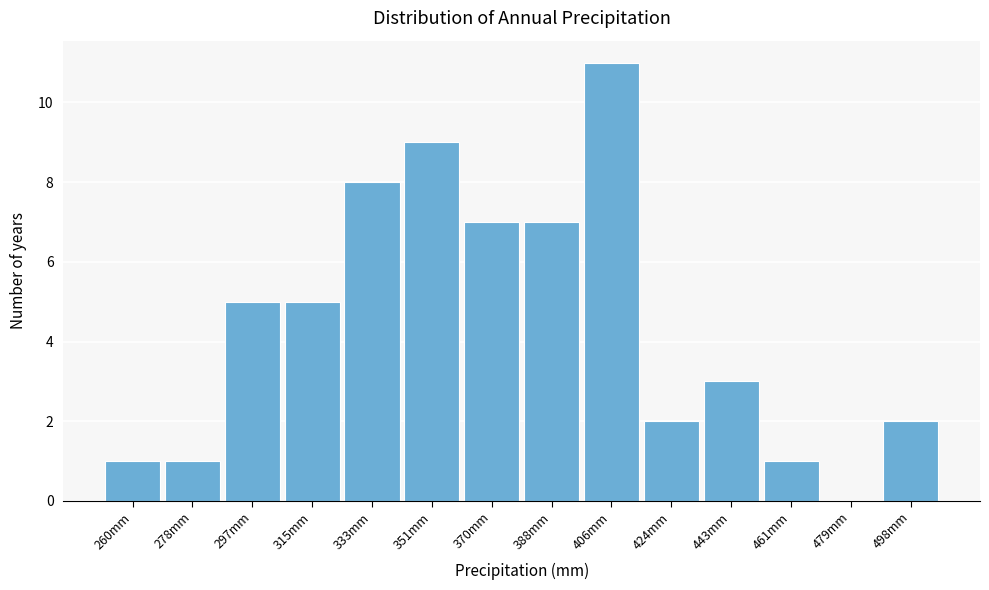

Reading left to right, extract all data points from this chart.

260mm=1	278mm=1	297mm=5	315mm=5	333mm=8	351mm=9	370mm=7	388mm=7	406mm=11	424mm=2	443mm=3	461mm=1	479mm=0	498mm=2